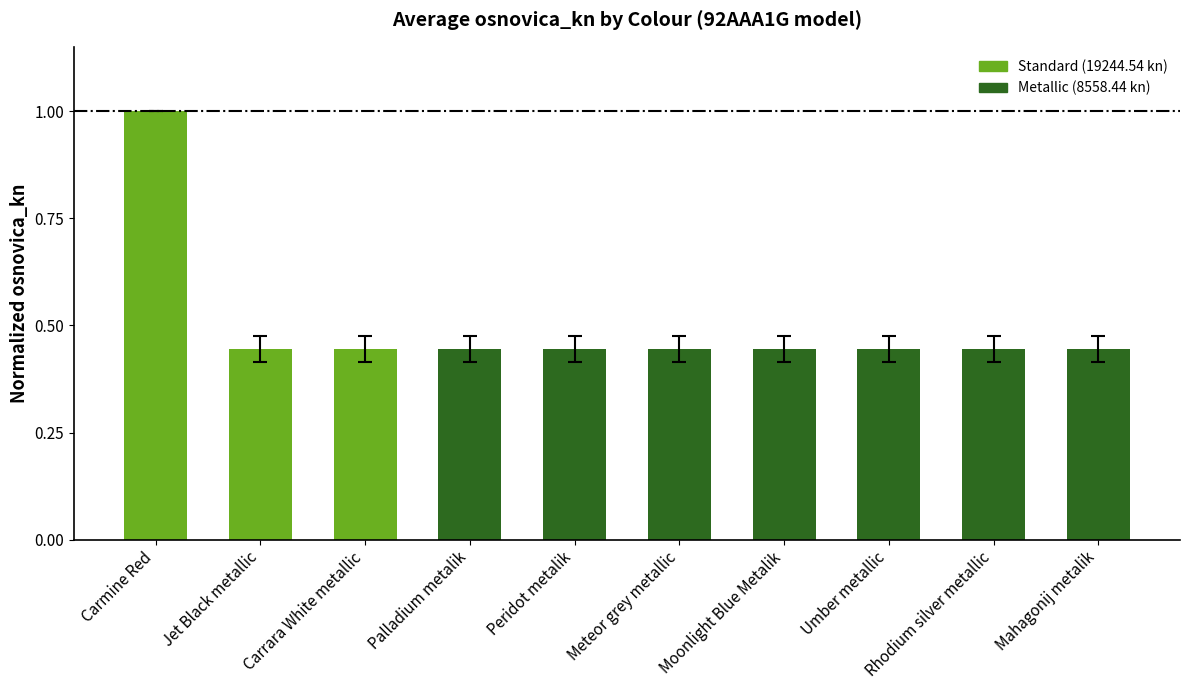

What is the label of the 4th bar from the right?

Moonlight Blue Metalik